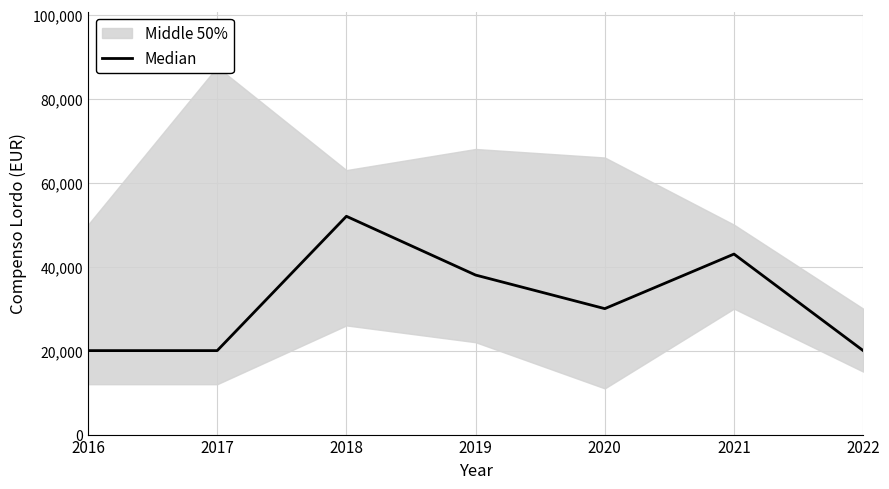

Reading left to right, transcribe all the data shown in this chart.

2016=20000	2017=20000	2018=52000	2019=38000	2020=30000	2021=43000	2022=20000